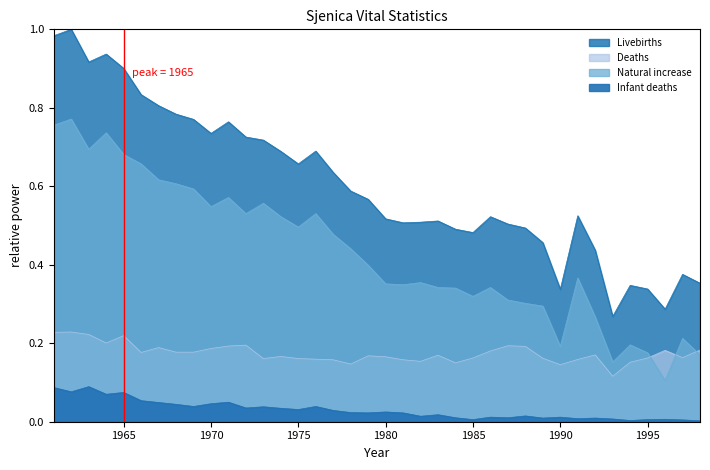

What is the spread (max minus min) of values at 1962?

0.9